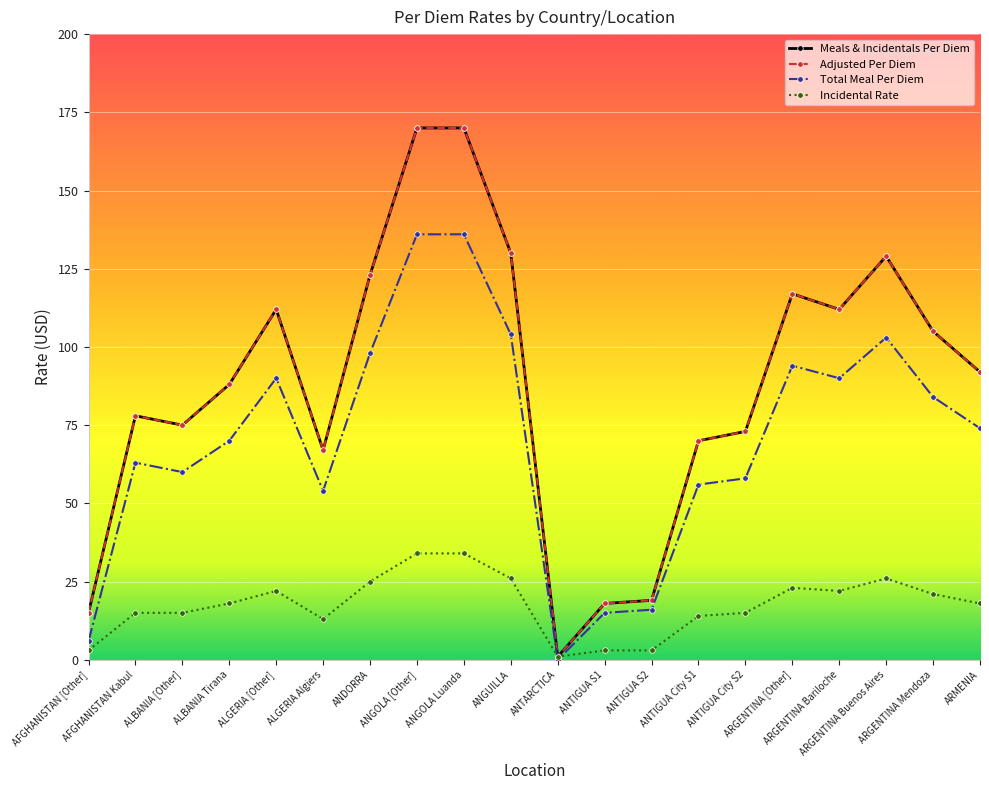

Does the chart have visible grid lines?

Yes